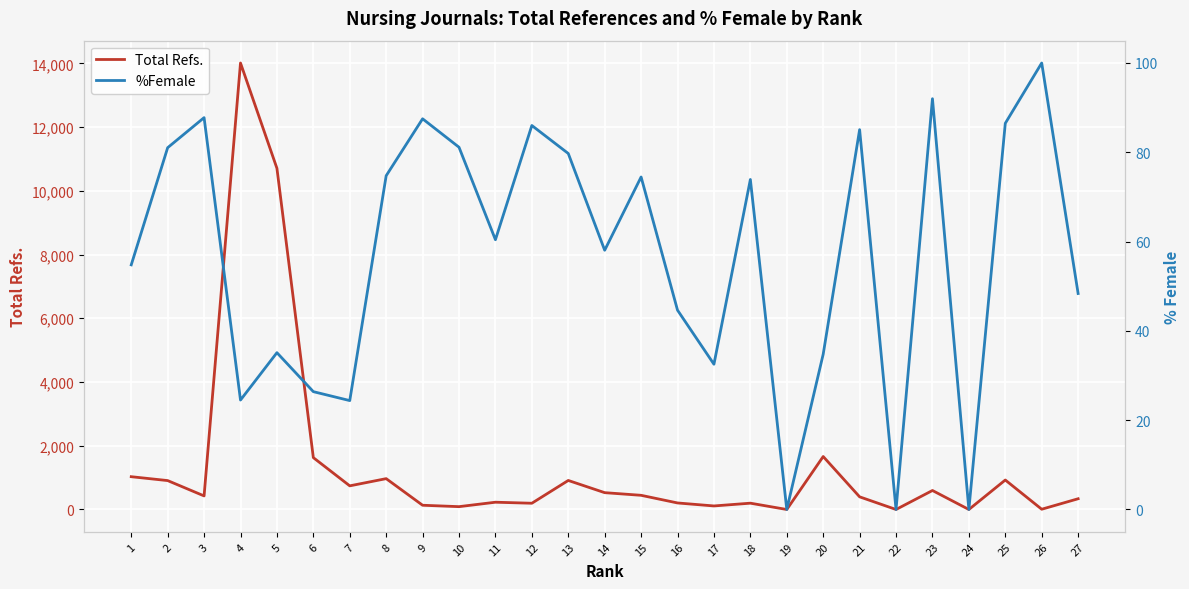

List the series in order of their peak value, lowest first.

%Female, Total Refs.